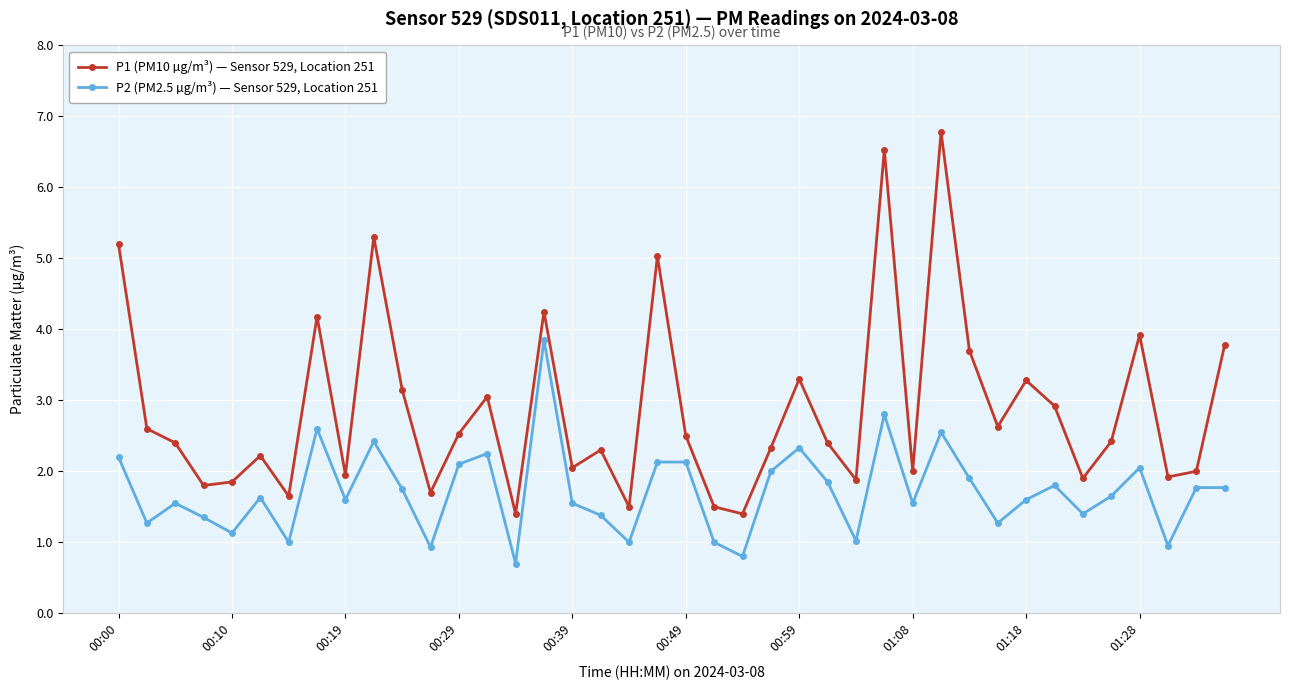

What is the value of the P2 (PM2.5 µg/m³) — Sensor 529, Location 251 point at the 25th from the left?

2.3